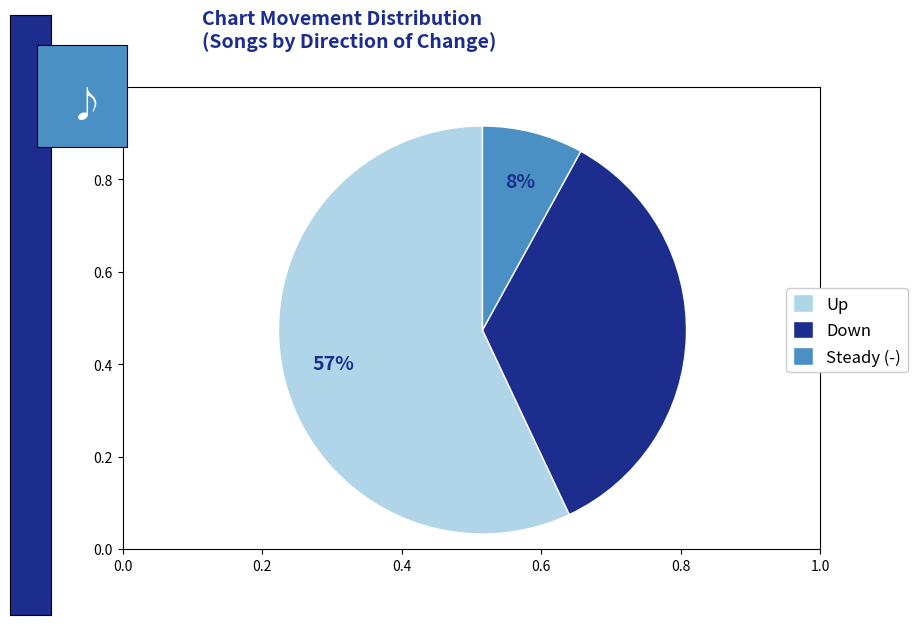

To the nearest percent, what is the combined percentage of Up and Down?

92%